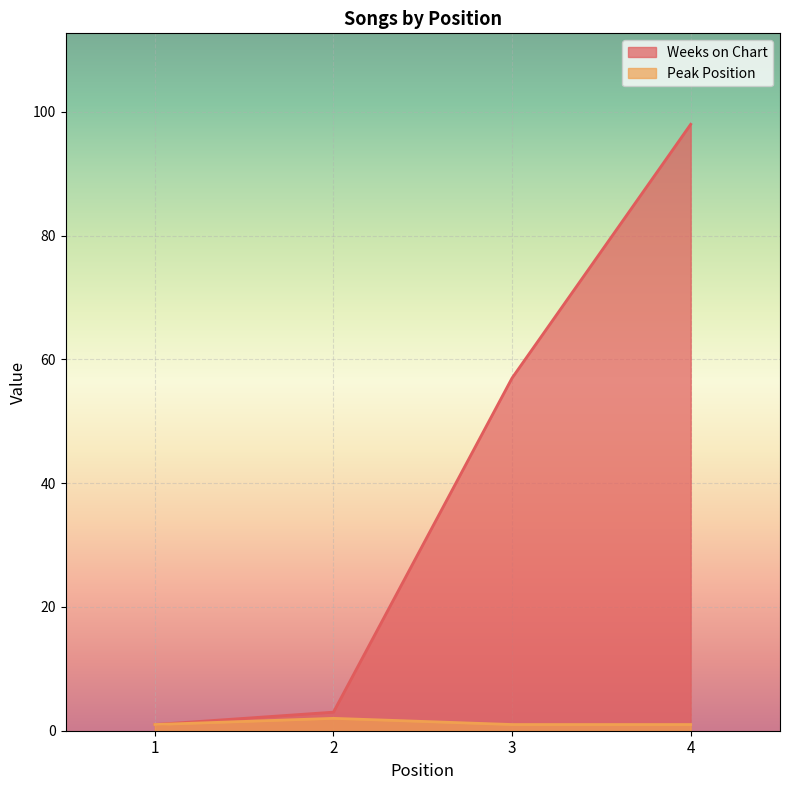

How many lines are shown in the chart?

2